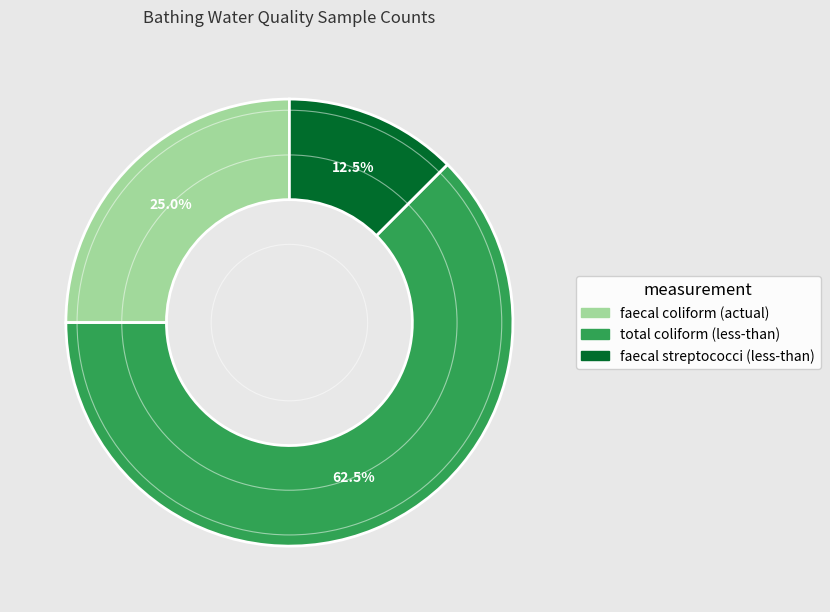

Is there a majority slice in this chart?

Yes